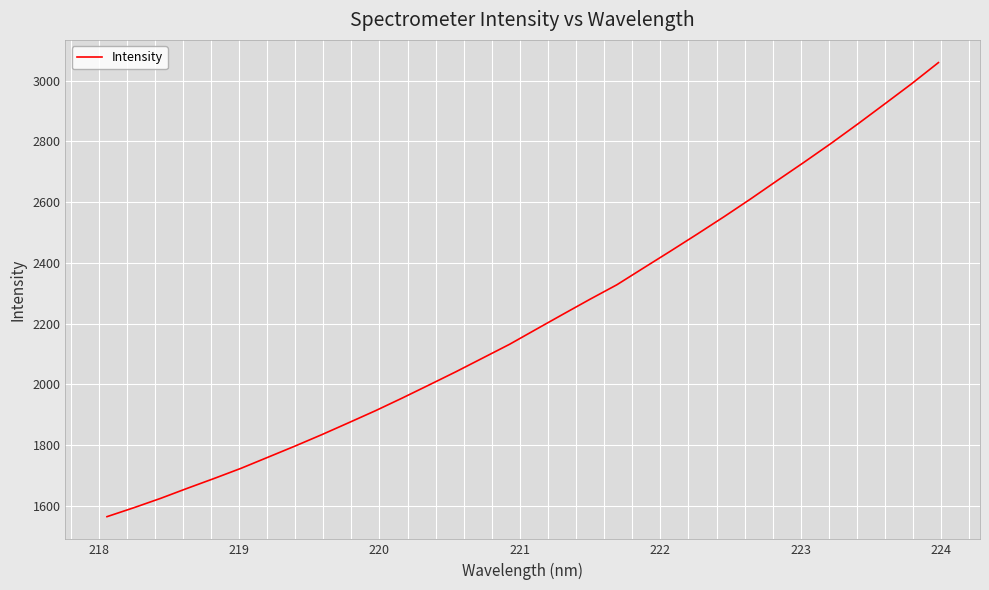

What is the greatest value displayed?

3059.9